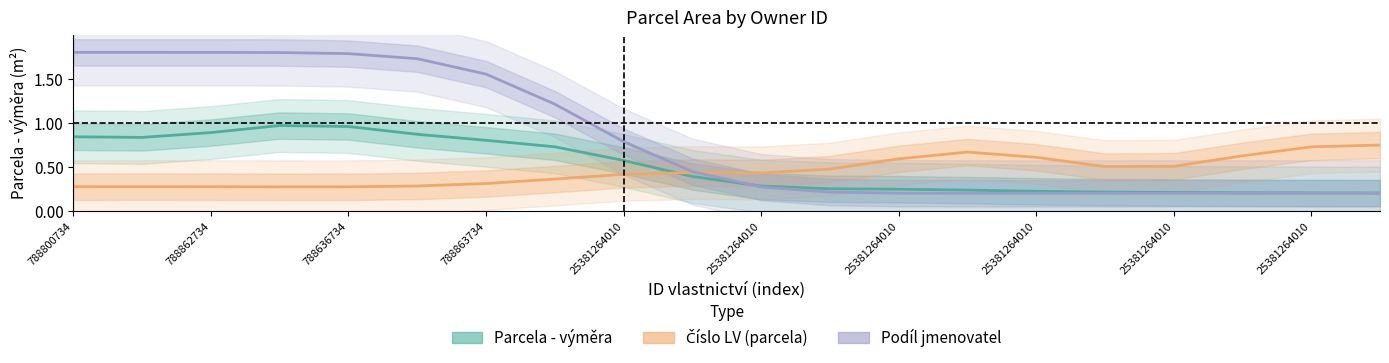

What is the sum of all Parcela - výměra values?

10.1